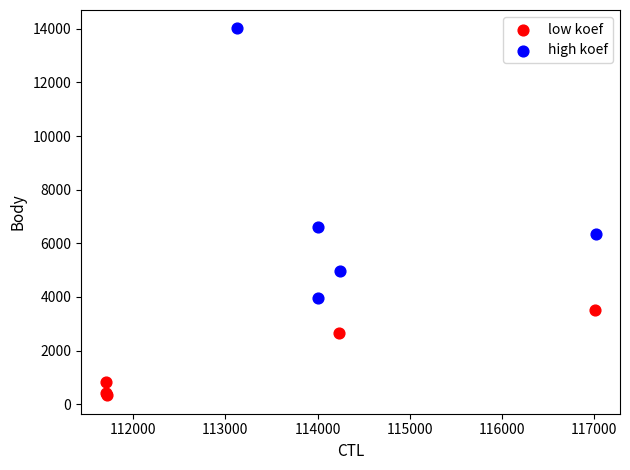

What are all the series names shown in the legend?

low koef, high koef